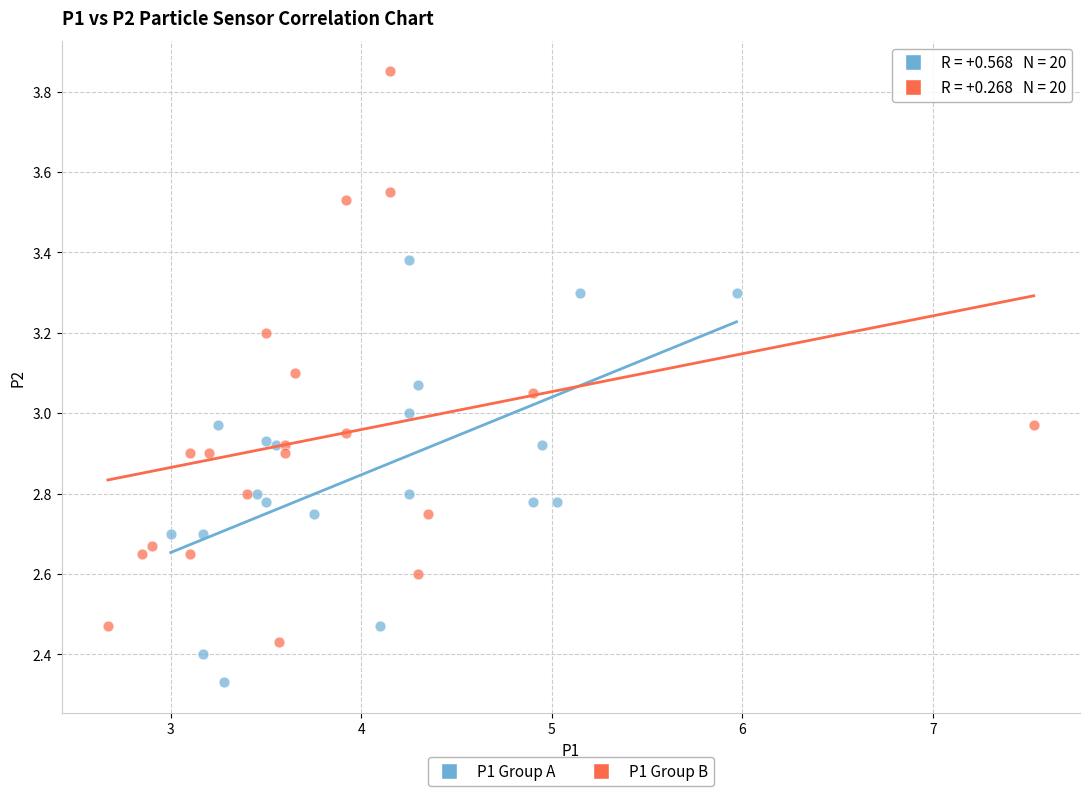

Which series reaches the minimum Y coordinate?

P1 Group A